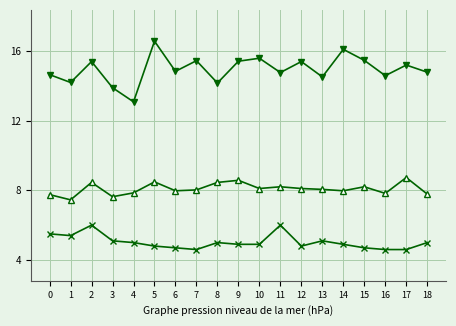

What is the spread (max minus min) of values at 0?

9.1